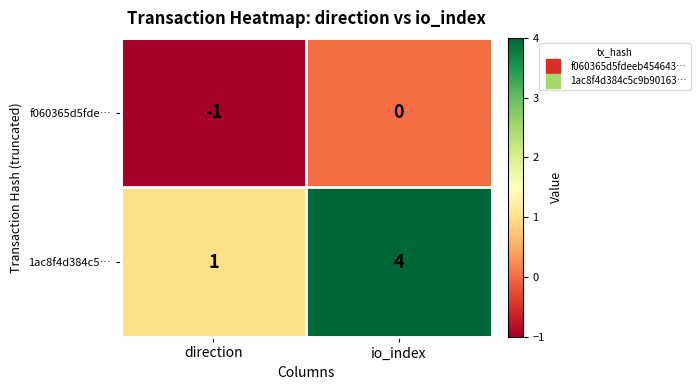

List the series in order of their overall mean, highest first.

1ac8f4d384c5…, f060365d5fde…